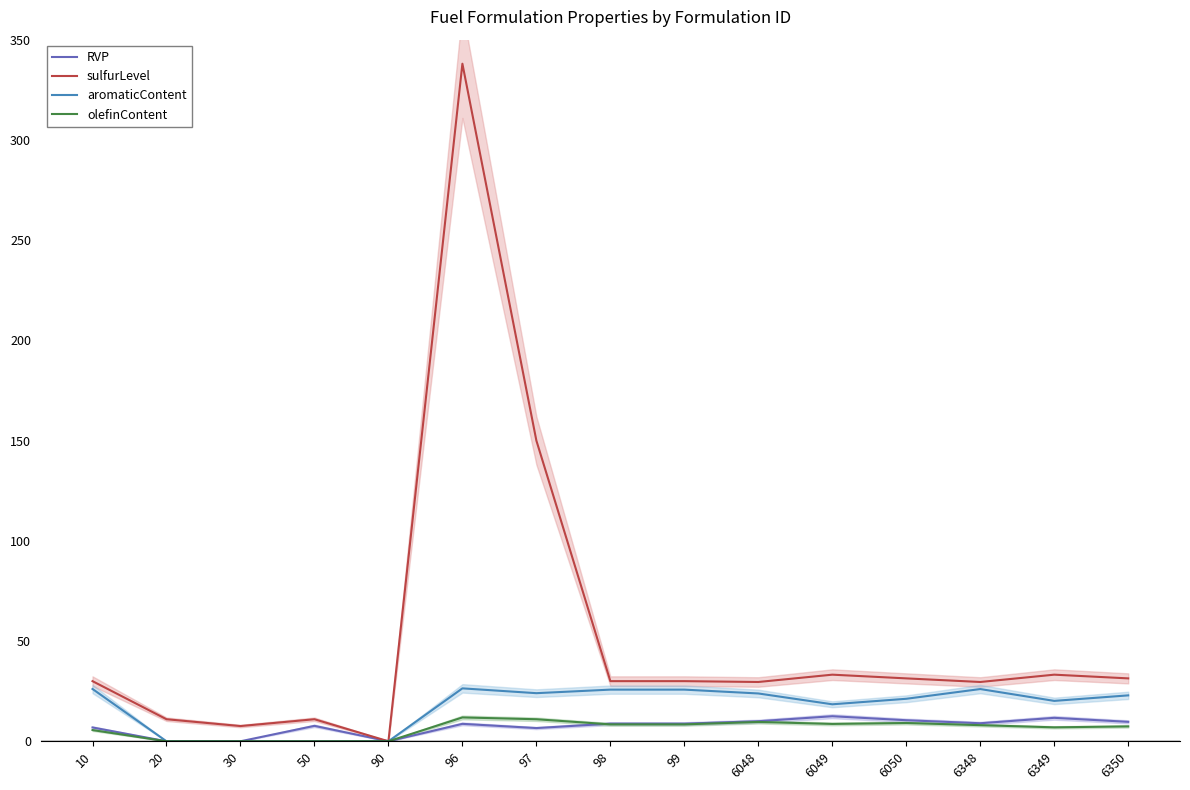

At which category does RVP reach its first local valley?

90